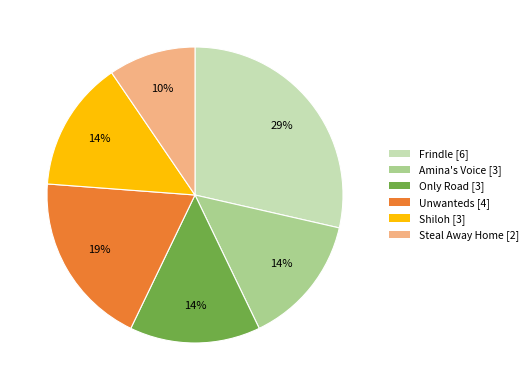

Is there a majority slice in this chart?

No